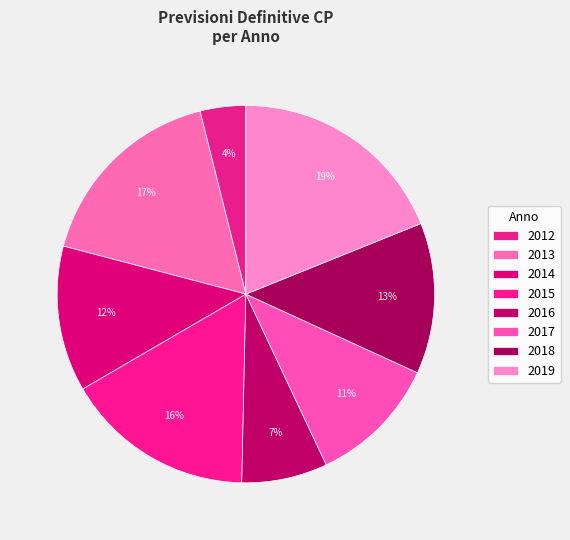

How many slices are in this pie chart?

8